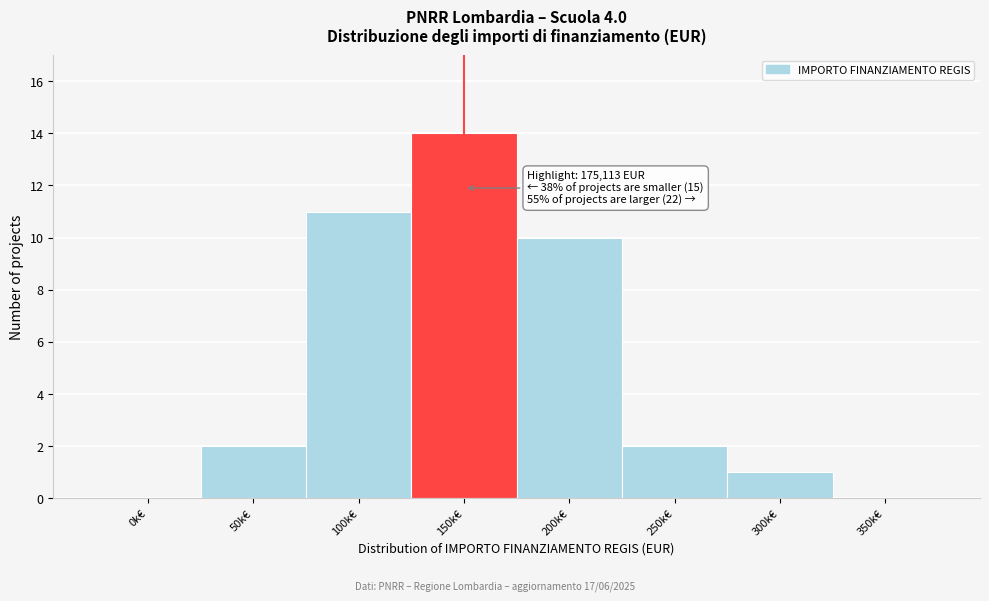

Reading left to right, extract all data points from this chart.

0k€=0	50k€=2	100k€=11	150k€=14	200k€=10	250k€=2	300k€=1	350k€=0